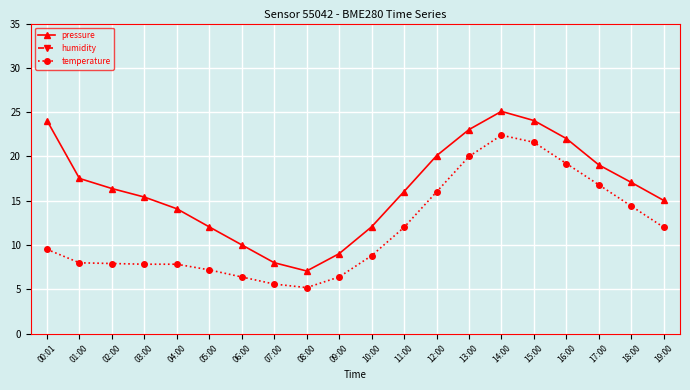

How many series are shown in this chart?

3